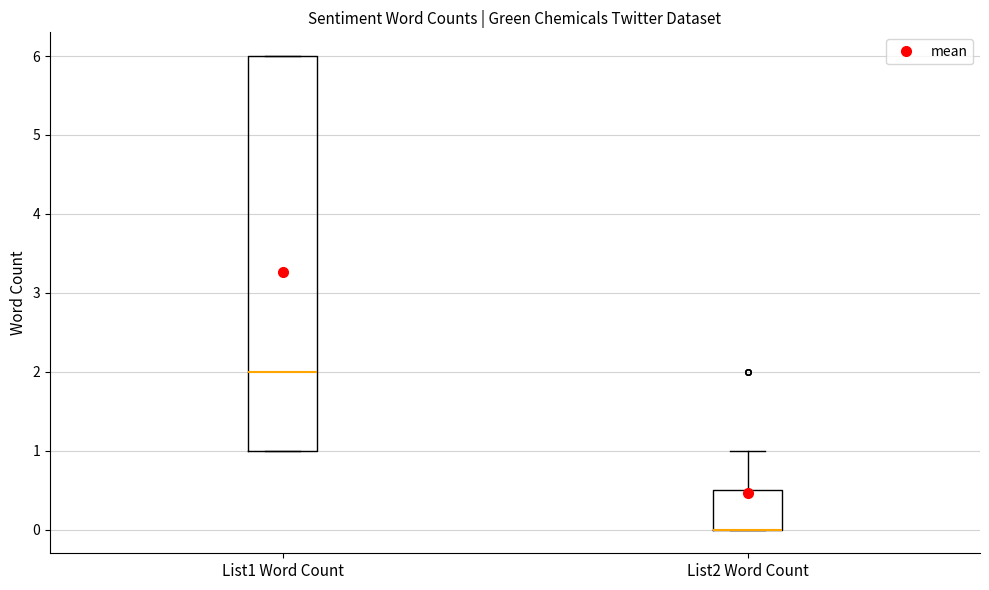

Which box is the tallest, from its lower edge to its upper edge?

List1 Word Count